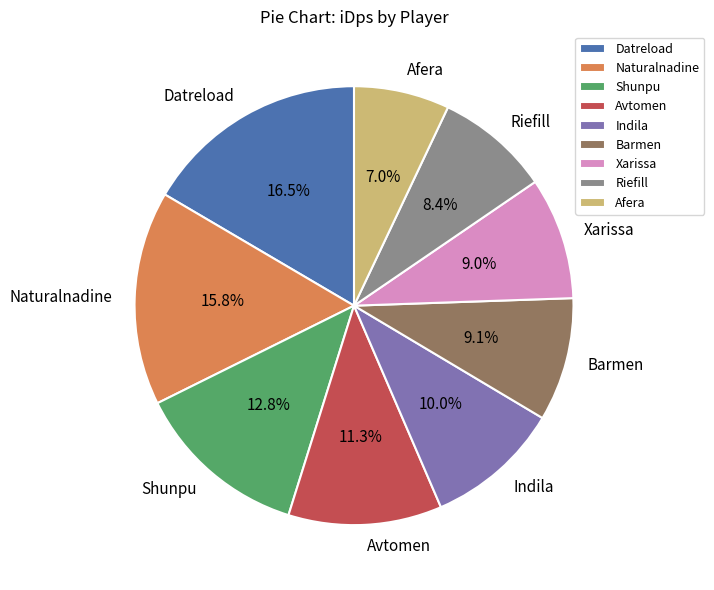

How many segments does this pie chart have?

9